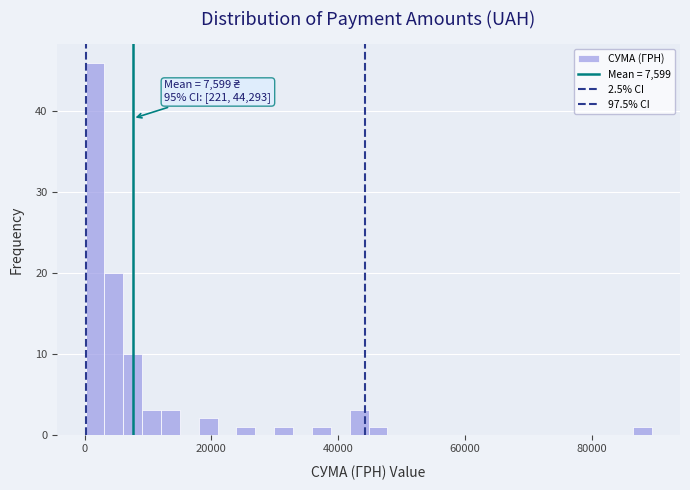

Around what value on the x-axis is the tallest bar? Give the approximate position of its centre, as read against the axis.

2000